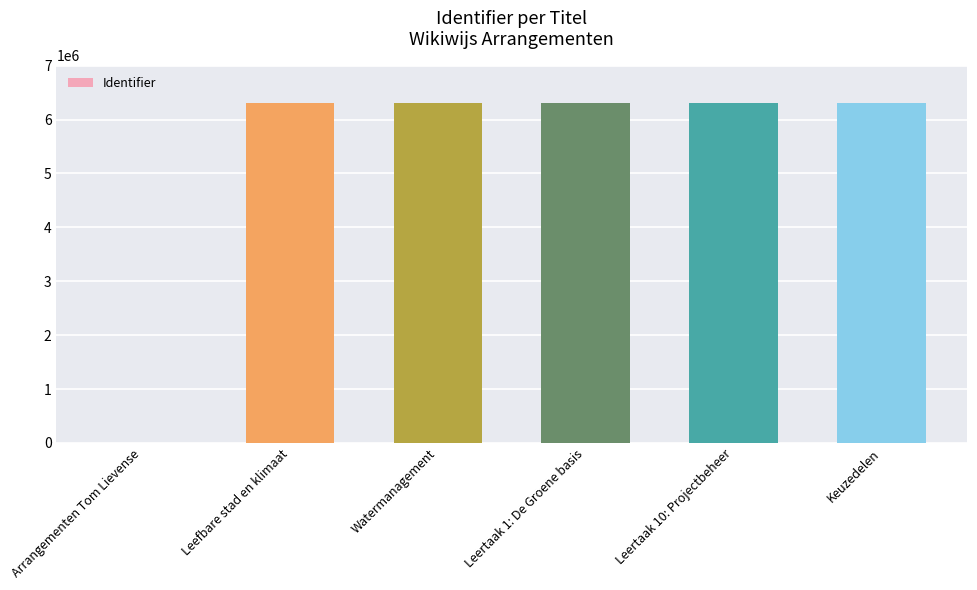

The chart shows a value of 8923807 at Watermanagement. True or false?

False